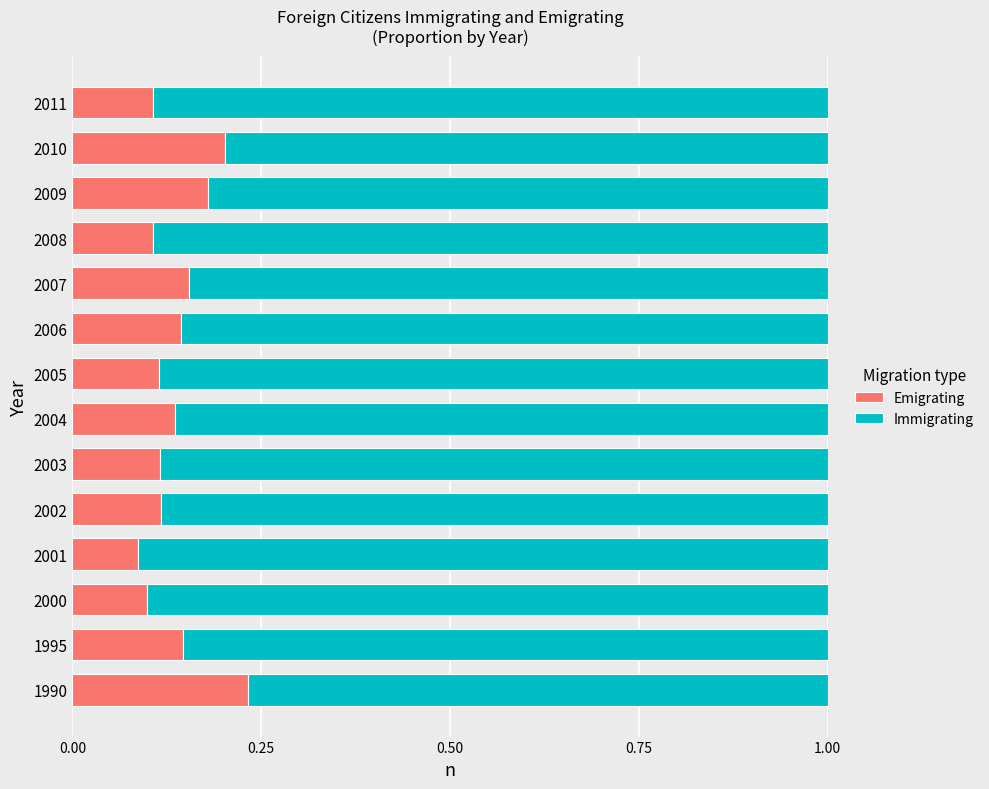

The value of Emigrating at 2007 is 0.1. True or false?

False